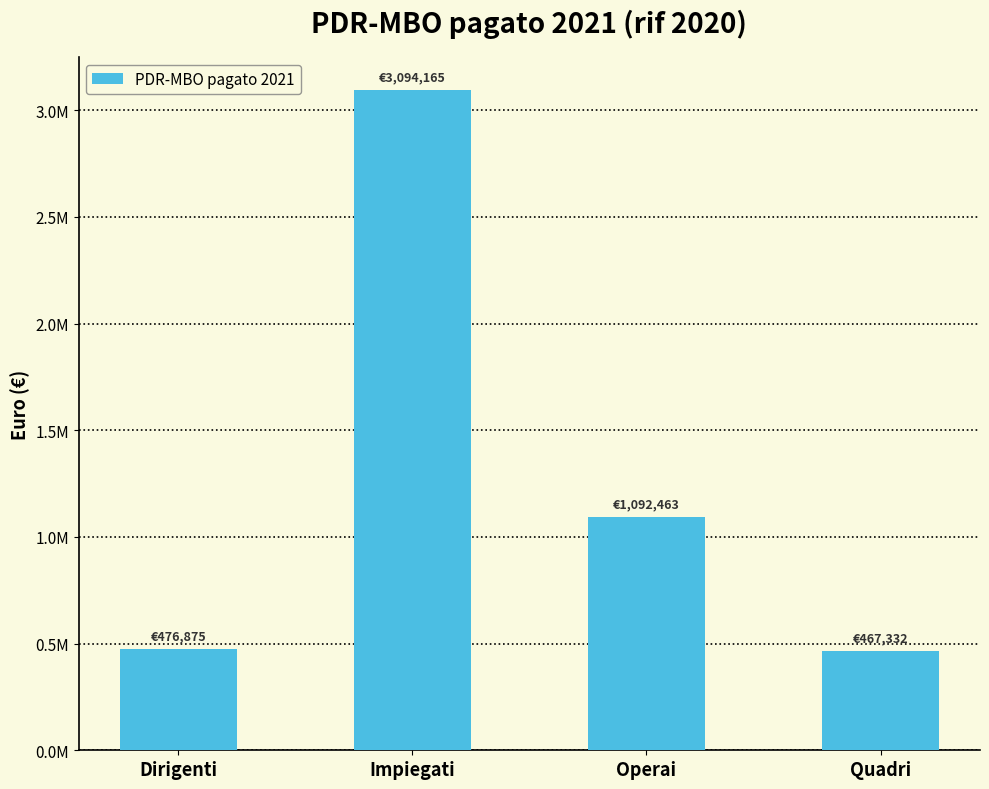

What is the difference between the second highest and second lowest values?

615587.5